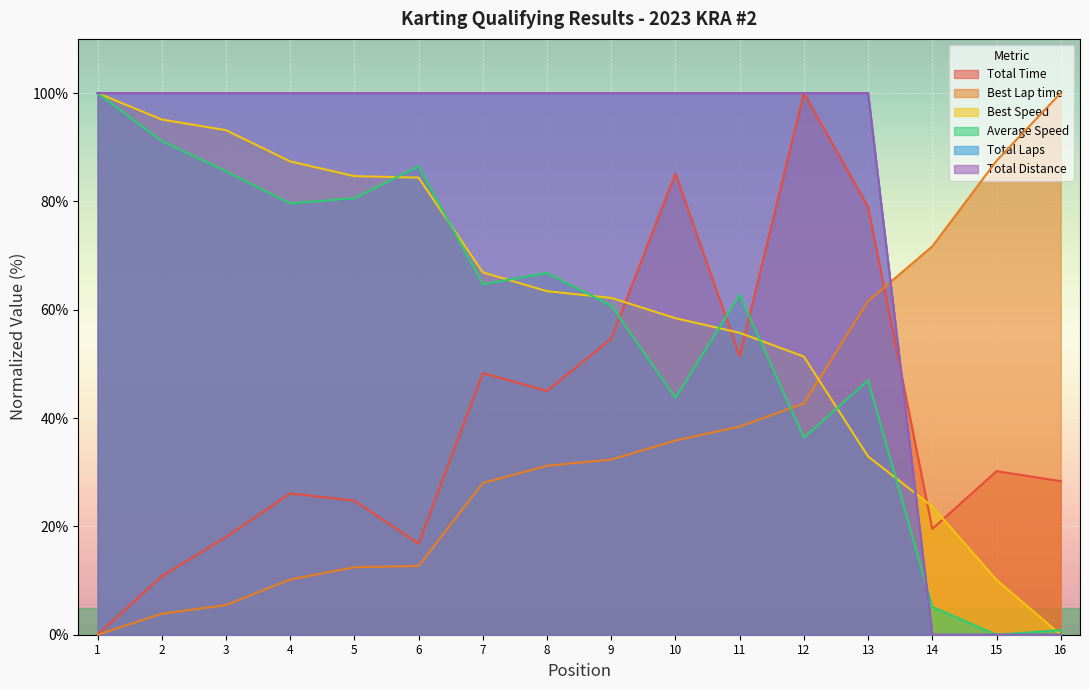

Which series has the largest total across all categories?

Total Laps